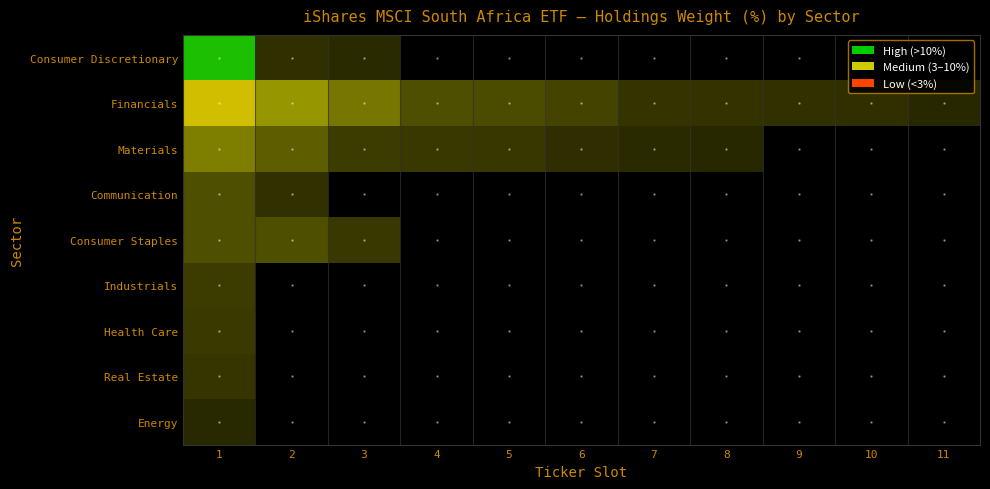

Is the value of Industrials at 11 greater than the value of Consumer Discretionary at 2?

No